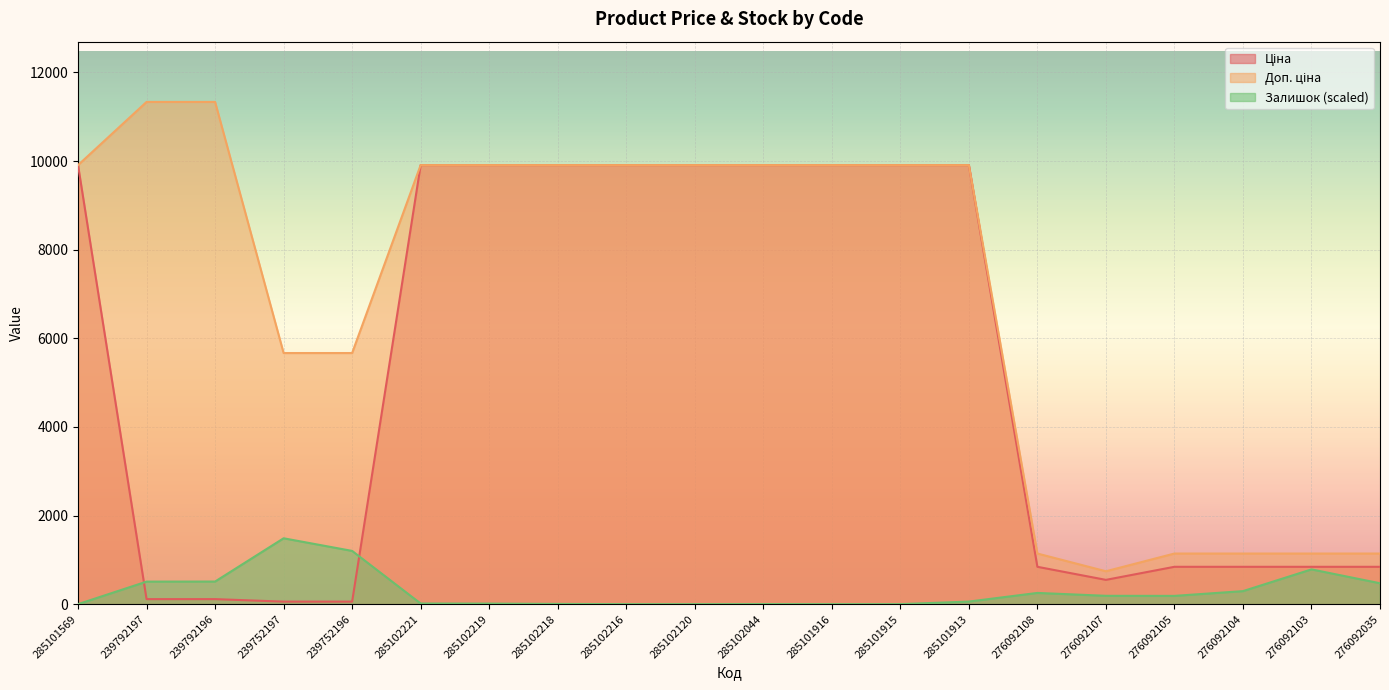

Which series changed the most between 285102044 and 276092103?

Ціна